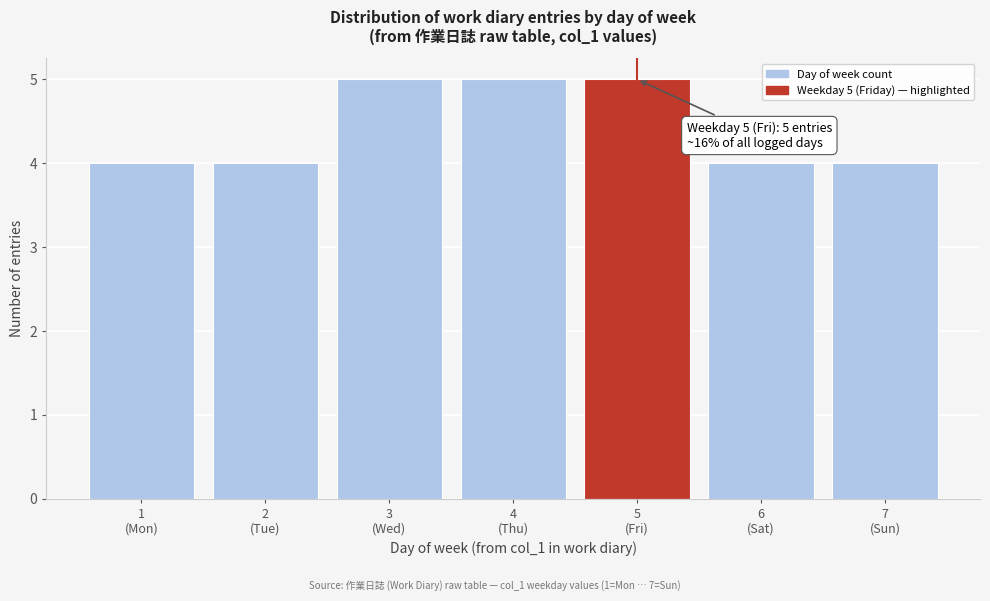

Reading left to right, transcribe all the data shown in this chart.

4	4	5	5	5	4	4